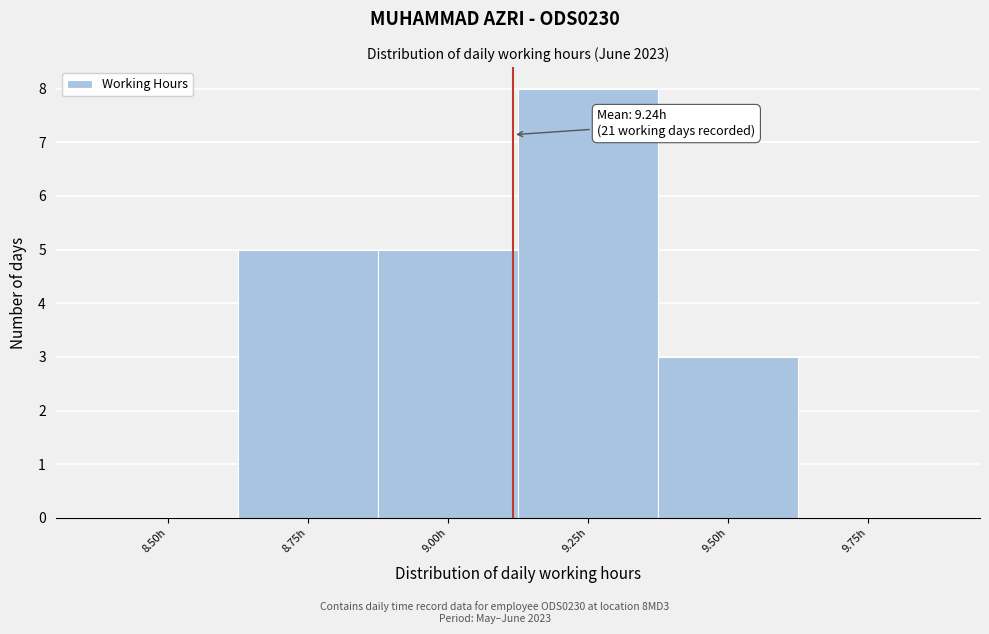

Reading left to right, transcribe all the data shown in this chart.

8.50h=0	8.75h=5	9.00h=5	9.25h=8	9.50h=3	9.75h=0